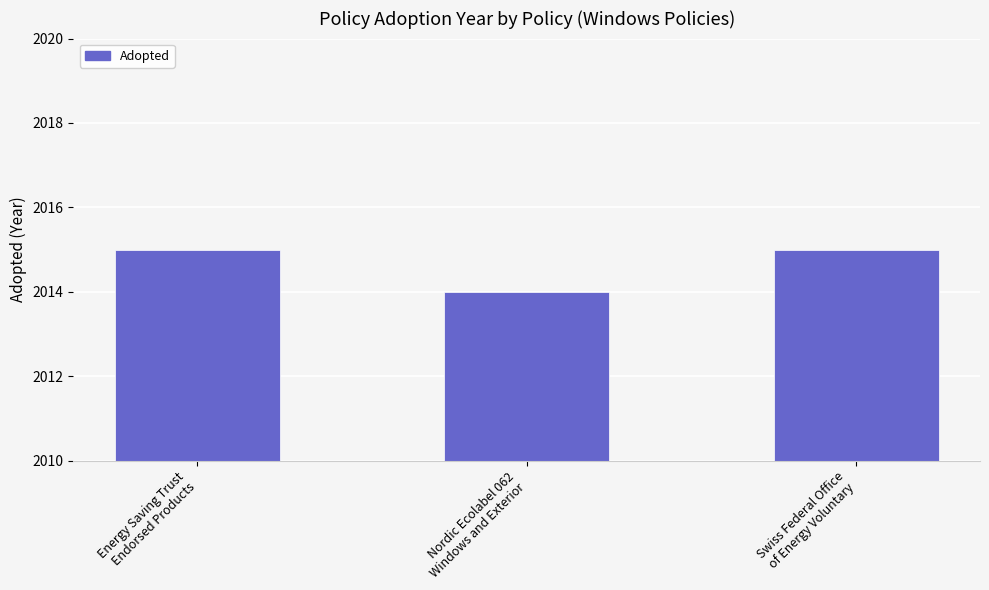

What is the sum of the values at Energy Saving Trust
Endorsed Products and Nordic Ecolabel 062
Windows and Exterior?

4029